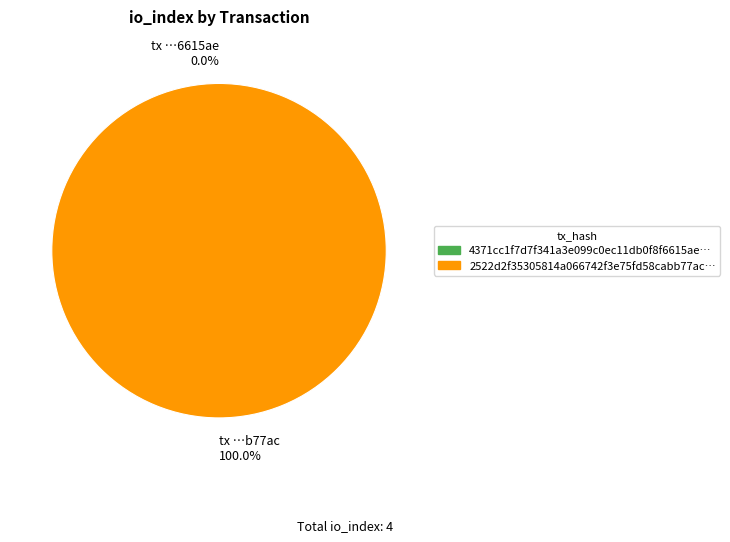

How many slices are in this pie chart?

2